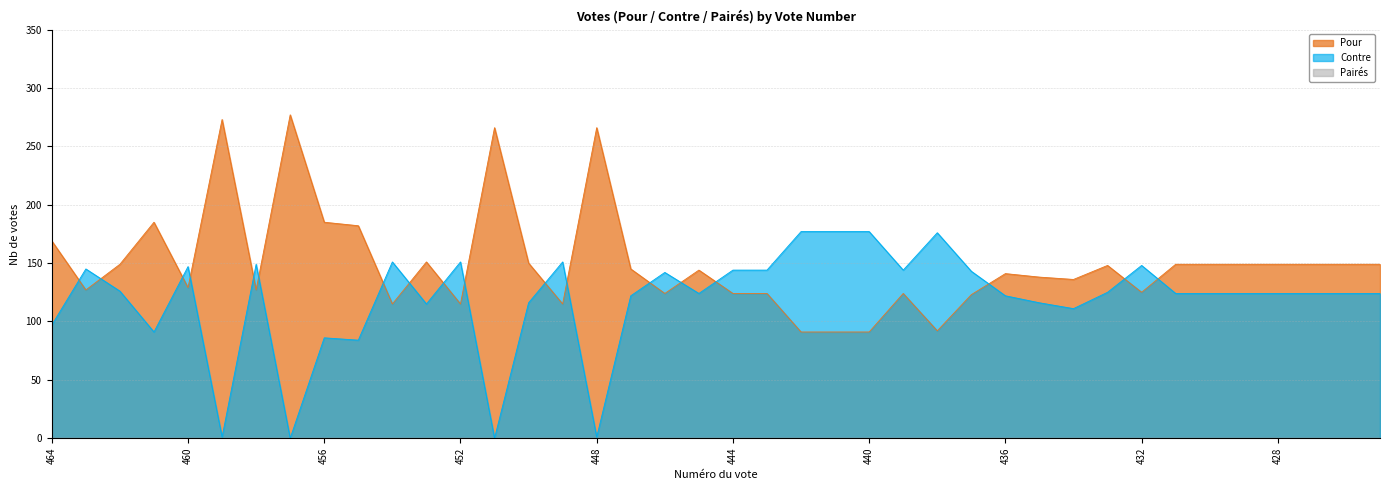

At which category does Contre reach its first local valley?

461